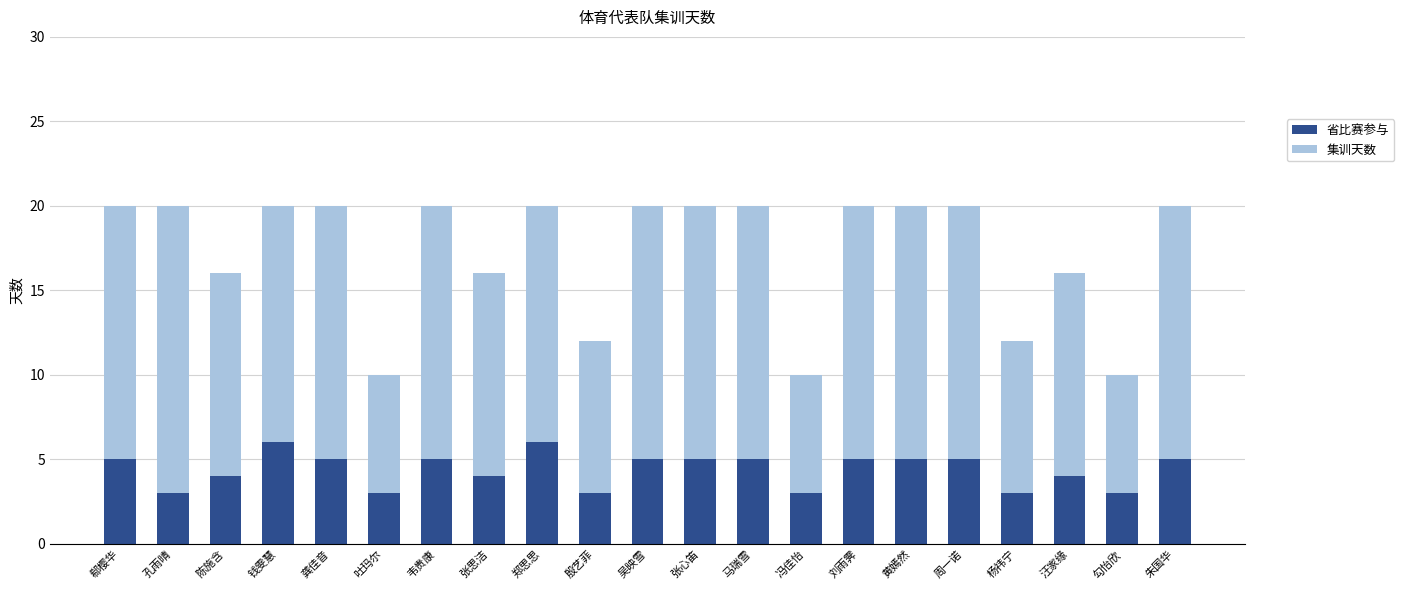

Are the bars grouped side by side (vs. stacked)?

No